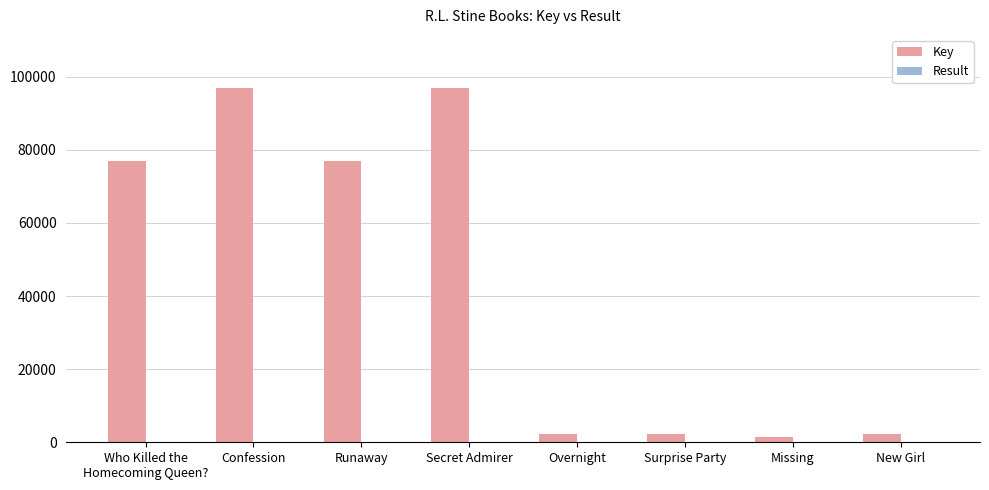

Which series has the largest total across all categories?

Key